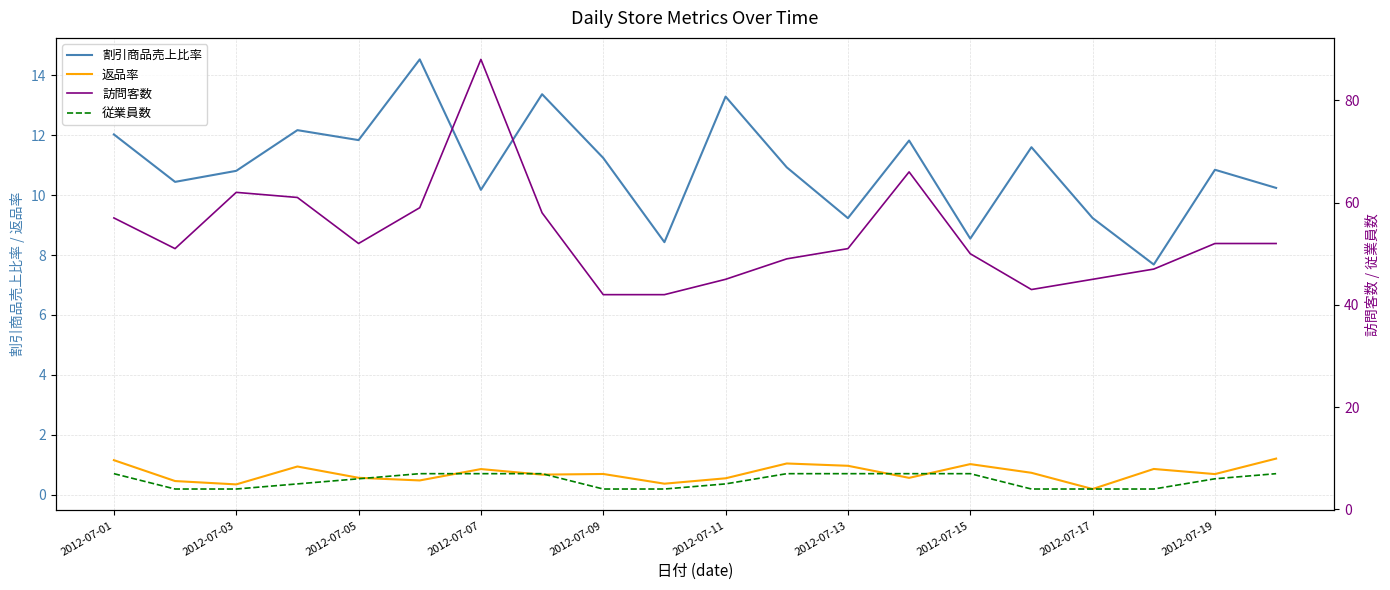

What is the average value of the 割引商品売上比率 series?

10.9